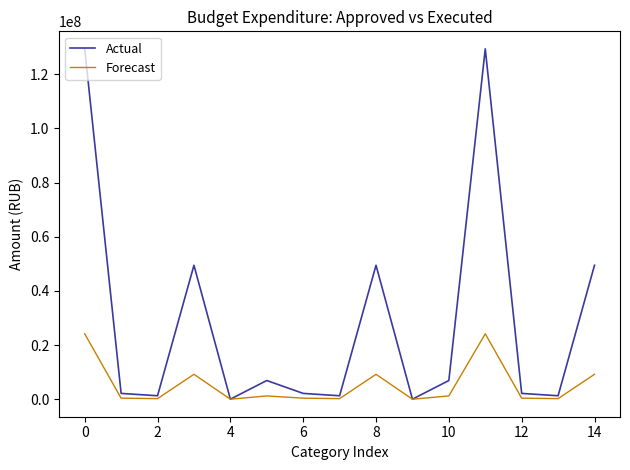

What is the highest value of the Actual series?

129382040.6